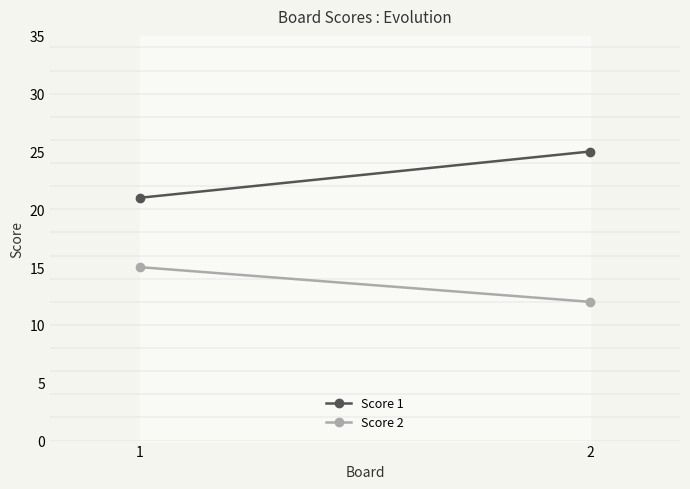

Rank the series by their average value, from highest to lowest.

Score 1, Score 2